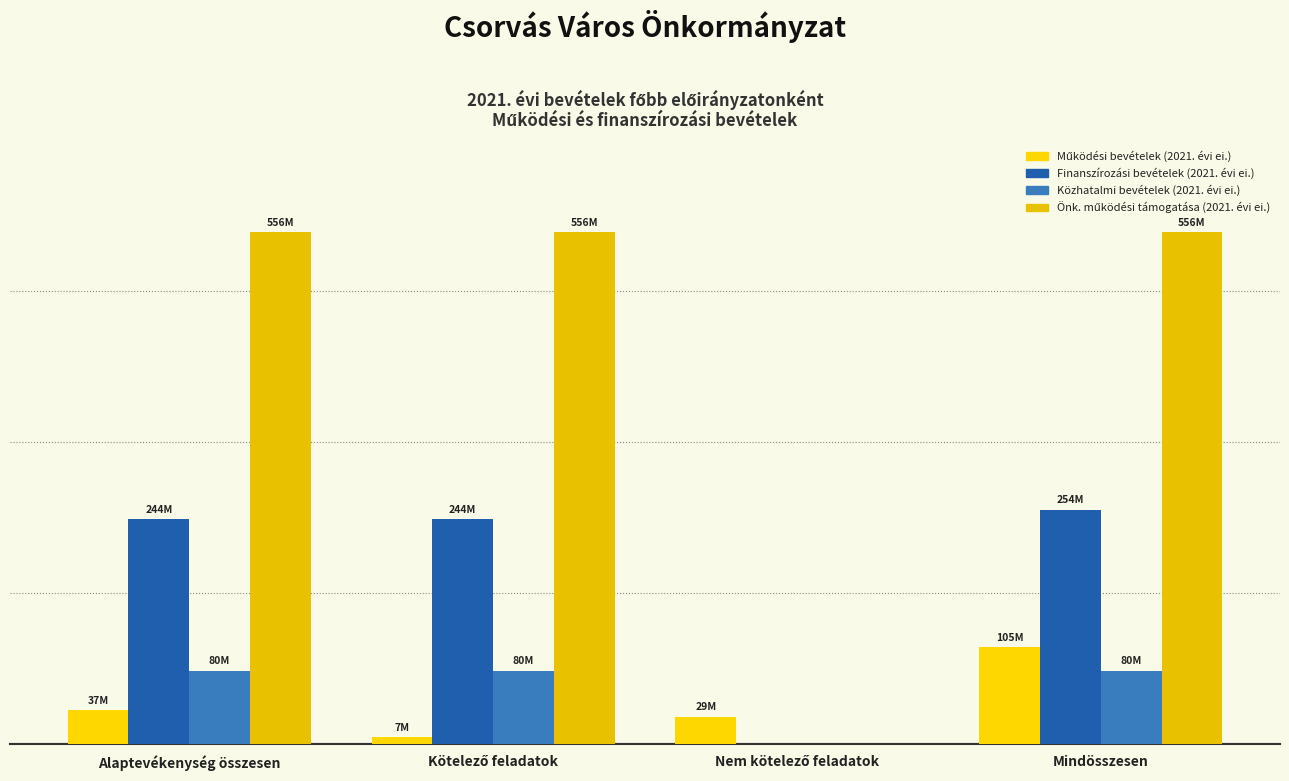

At which category is the sum across all series the highest?

Mindösszesen